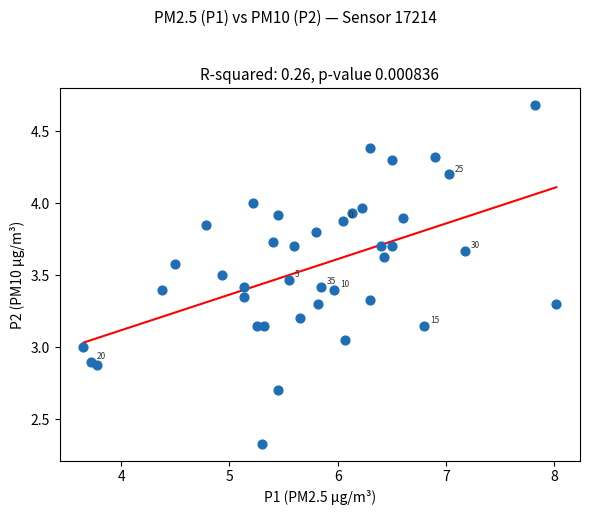

What is the range of X values (max minus min)?

4.4